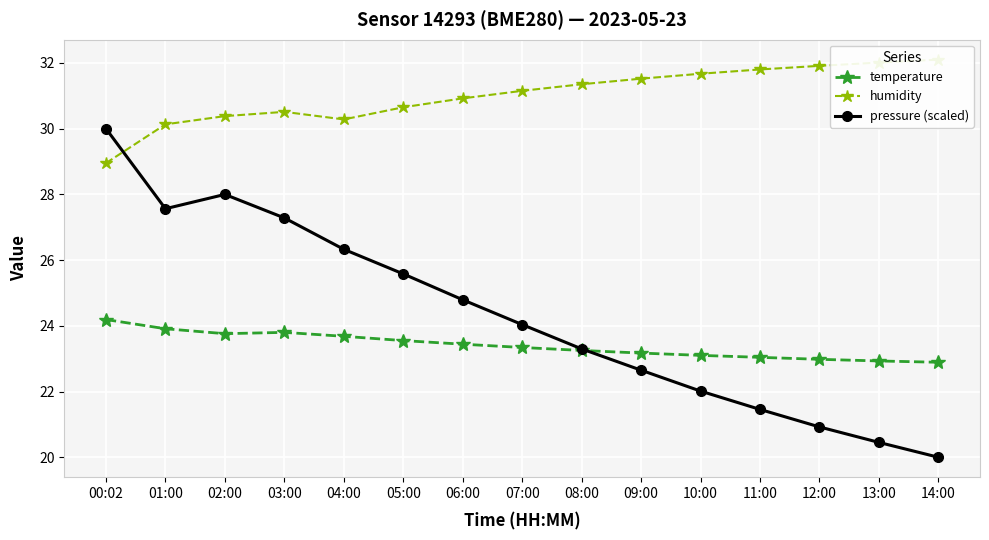

Reading left to right, extract all data points from this chart.

temperature: 24.2	23.9	23.8	23.8	23.7	23.6	23.4	23.3	23.2	23.2	23.1	23.0	23.0	22.9	22.9
humidity: 28.9	30.1	30.4	30.5	30.3	30.6	30.9	31.1	31.4	31.5	31.7	31.8	31.9	32.0	32.1
pressure (scaled): 30.0	27.6	28.0	27.3	26.3	25.6	24.8	24.0	23.3	22.6	22.0	21.5	20.9	20.5	20.0